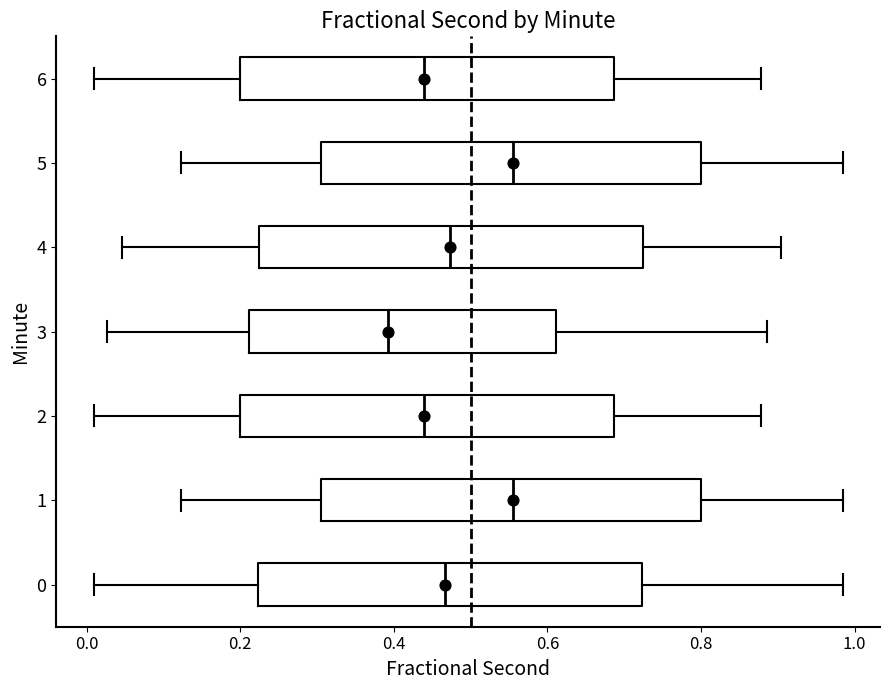

Reading bottom to top, transcribe this box plot: for each box, give where its median line is, the range the box spans, and where its two whiskers end, as read against the x-axis. The values are not printed on the chart, so give them approximately, as read against the axis.

0: median 0.46, box 0.22 to 0.72, whiskers 0.00 to 0.98
1: median 0.56, box 0.30 to 0.80, whiskers 0.12 to 0.98
2: median 0.44, box 0.20 to 0.68, whiskers 0.00 to 0.88
3: median 0.40, box 0.22 to 0.62, whiskers 0.02 to 0.88
4: median 0.48, box 0.22 to 0.72, whiskers 0.04 to 0.90
5: median 0.56, box 0.30 to 0.80, whiskers 0.12 to 0.98
6: median 0.44, box 0.20 to 0.68, whiskers 0.00 to 0.88